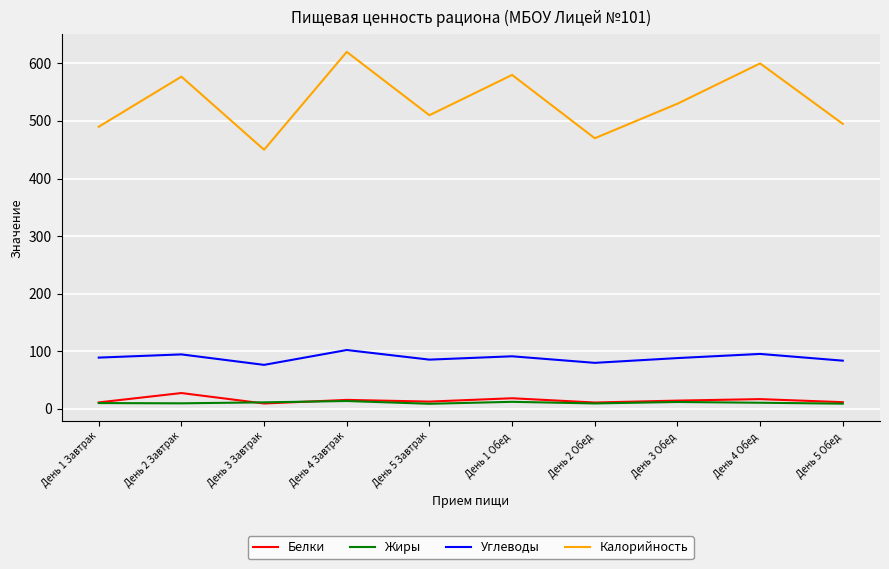

True or false: Жиры and Углеводы cross at least once.

False